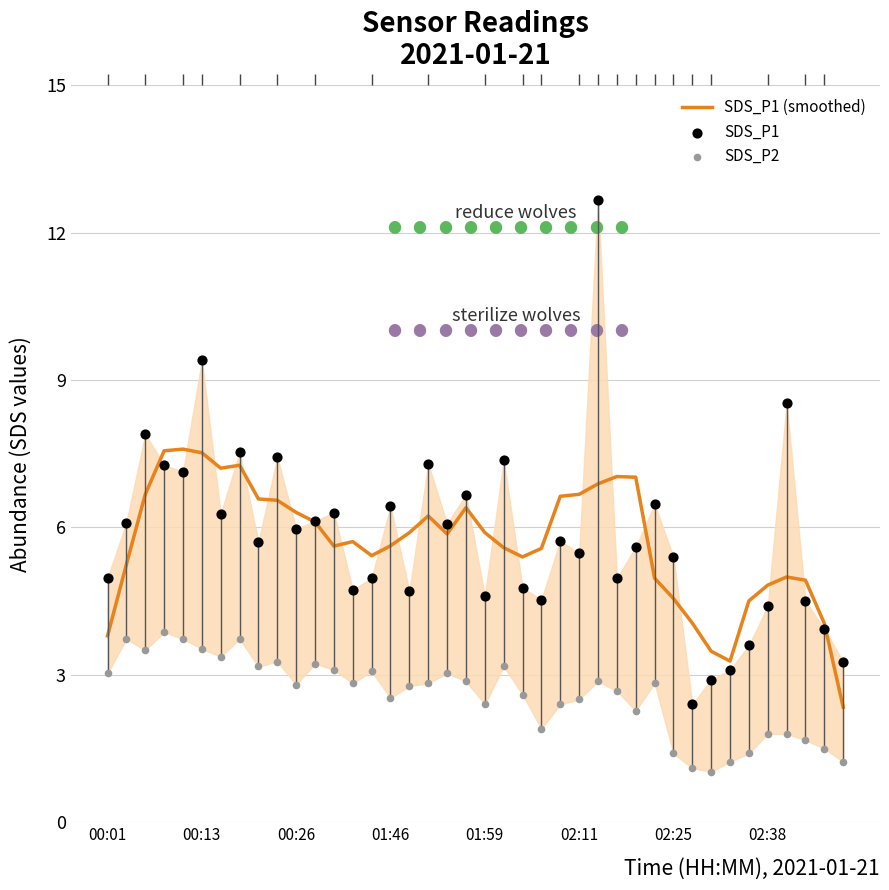

What are all the series names shown in the legend?

SDS_P1 (smoothed), SDS_P1, SDS_P2